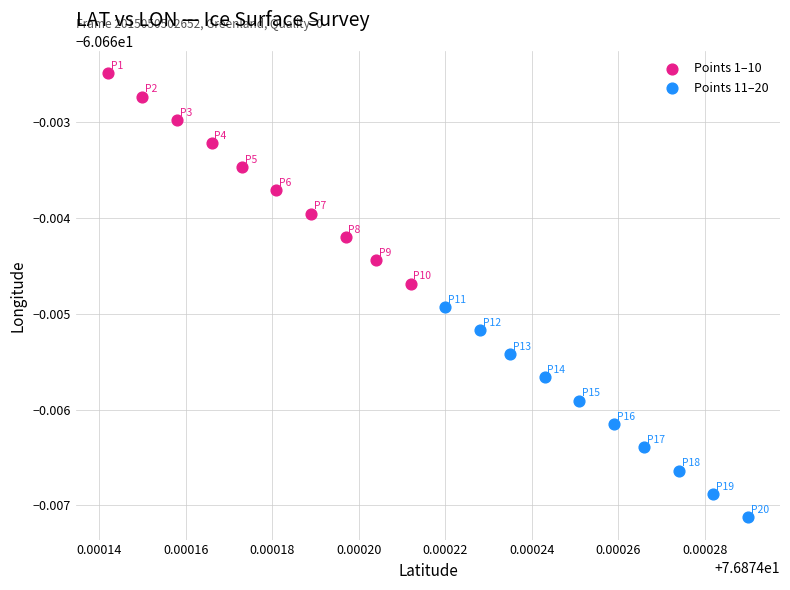

Which series contains the highest Y value?

Points 1–10